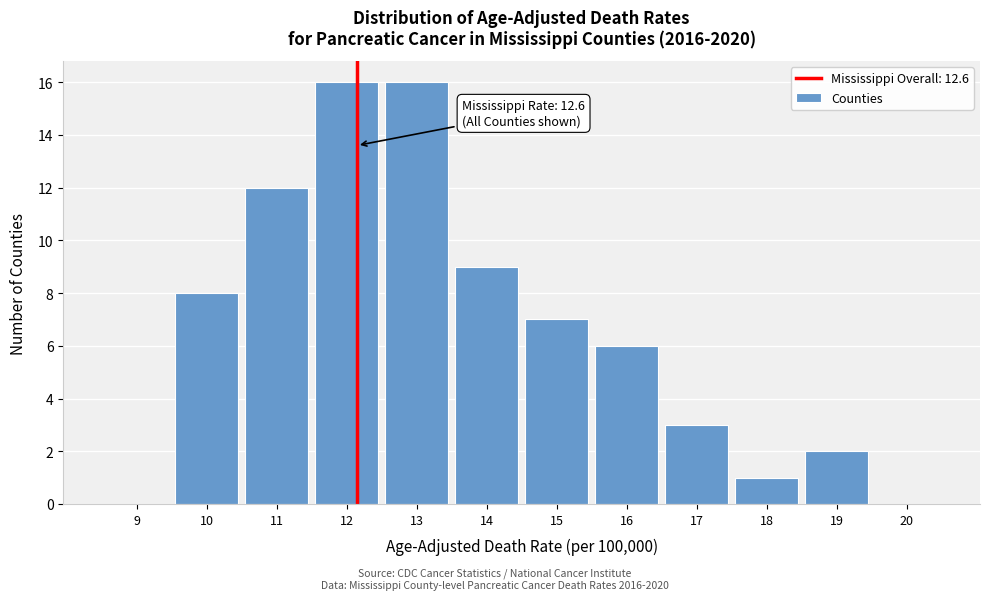

Reading left to right, extract all data points from this chart.

9=0	10=8	11=12	12=16	13=16	14=9	15=7	16=6	17=3	18=1	19=2	20=0